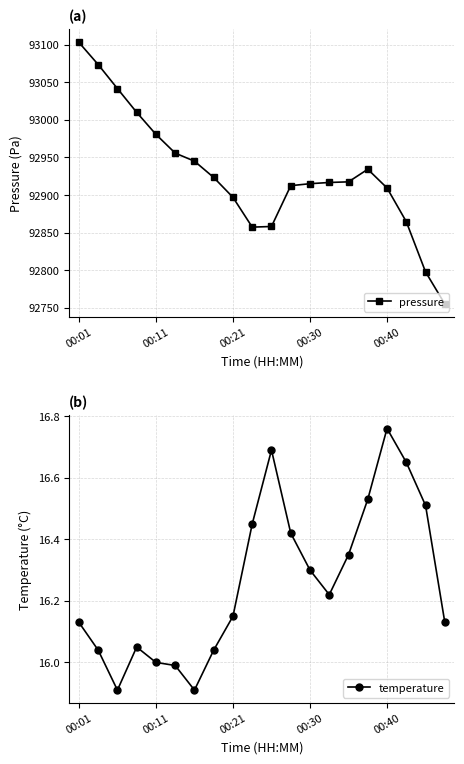

How many values in the pressure series exceed 92917?

10